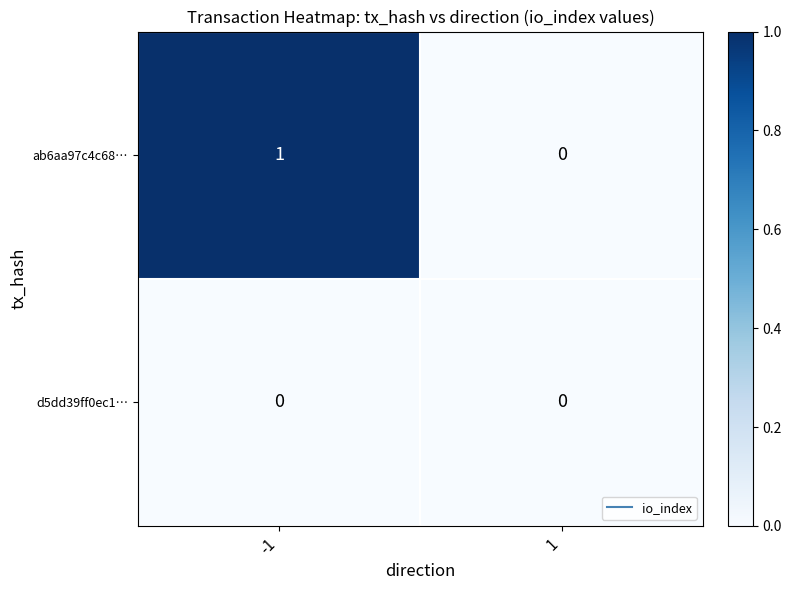

What is the maximum value shown in the chart?

1